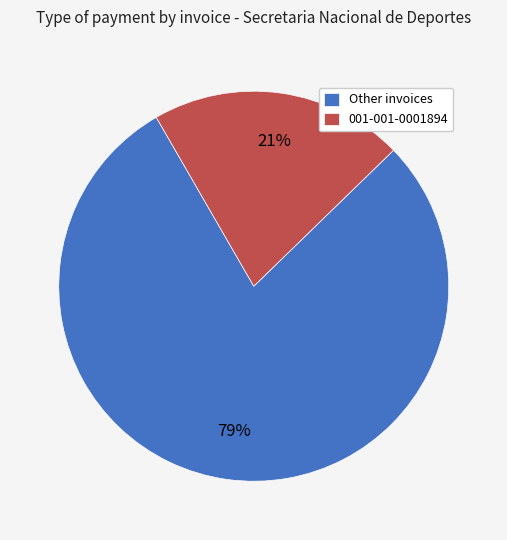

To the nearest percent, what is the difference between the largest and smallest slice percentages?

58%